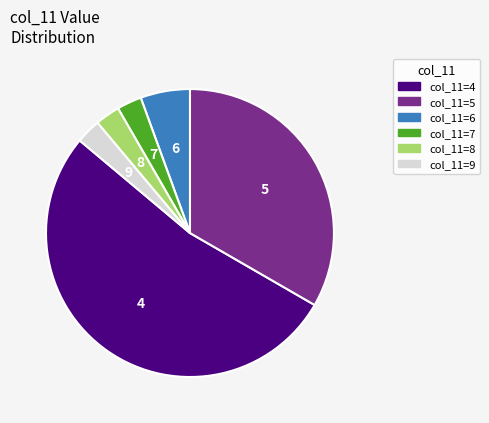

How many slices are in this pie chart?

6